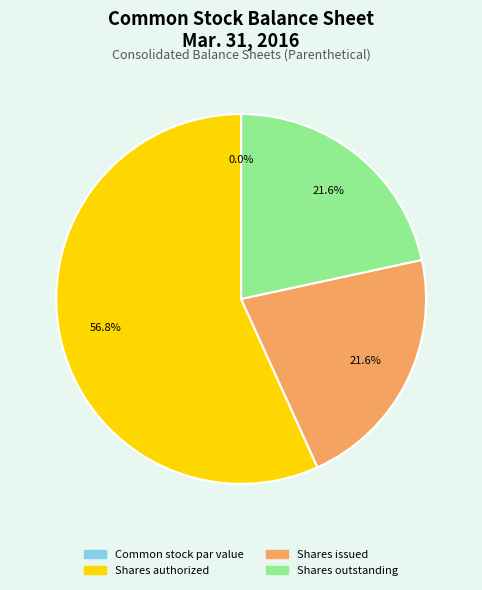

What percentage is the Shares issued slice, to the nearest percent?

22%